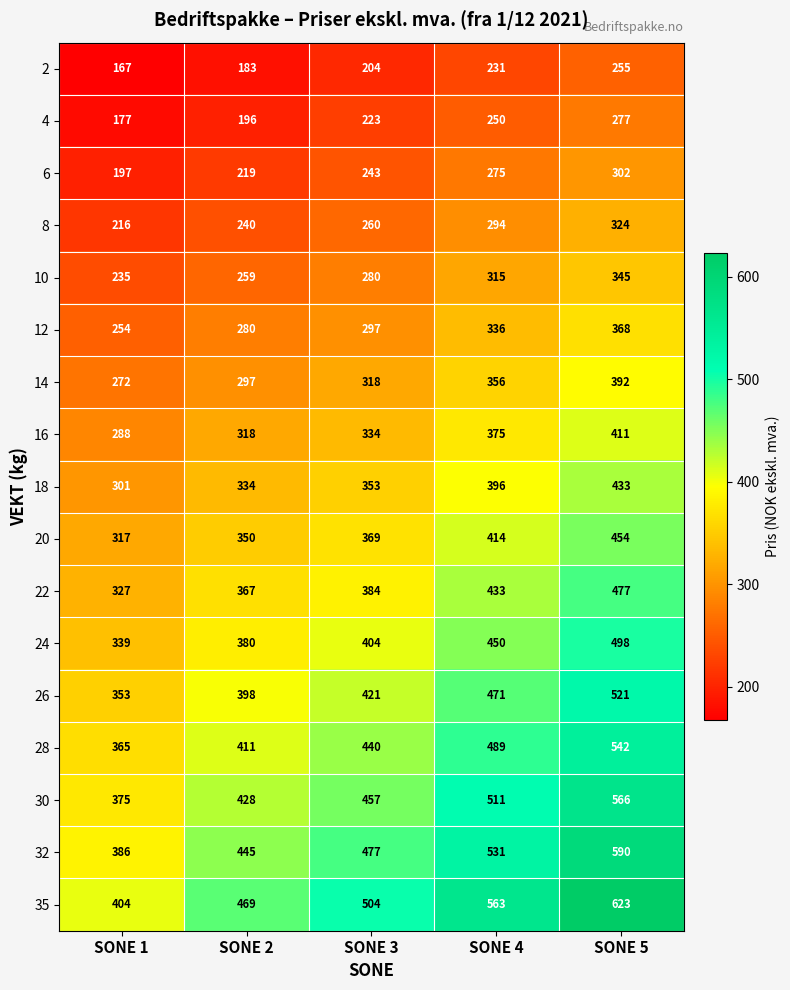

What is the total value across all series at SONE 5?

7378